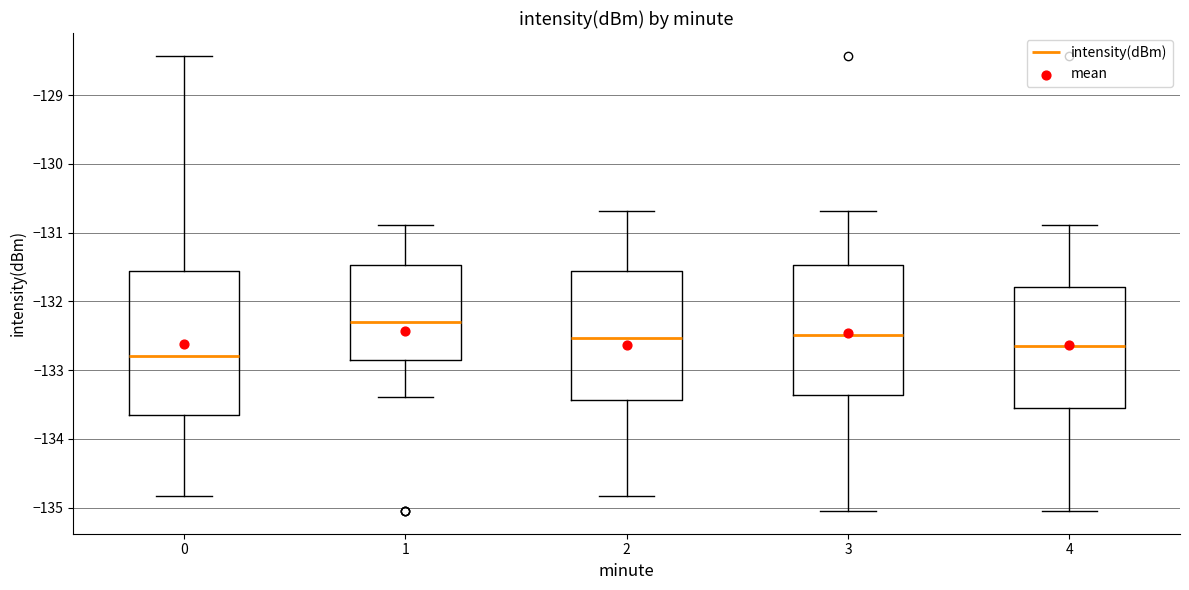

Reading left to right, read every box against the y-axis: the position of its median line, the range the box covers, and the ends of its whiskers. The values are not printed on the chart, so give them approximately, as read against the axis.

0: median -132.8, box -133.6 to -131.6, whiskers -134.8 to -128.4
1: median -132.3, box -132.9 to -131.5, whiskers -133.4 to -130.9
2: median -132.5, box -133.4 to -131.6, whiskers -134.8 to -130.7
3: median -132.5, box -133.4 to -131.5, whiskers -135.0 to -130.7
4: median -132.6, box -133.6 to -131.8, whiskers -135.0 to -130.9